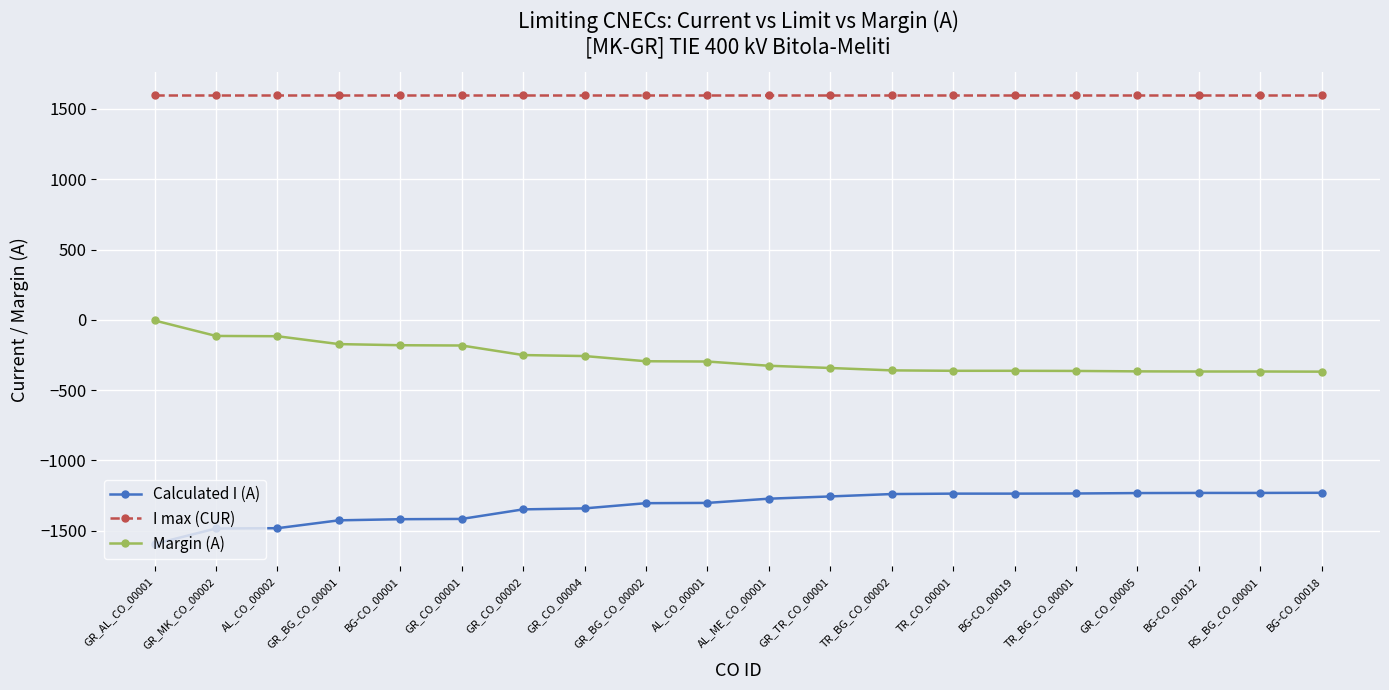

Which category has the lowest value across all series?

GR_AL_CO_00001